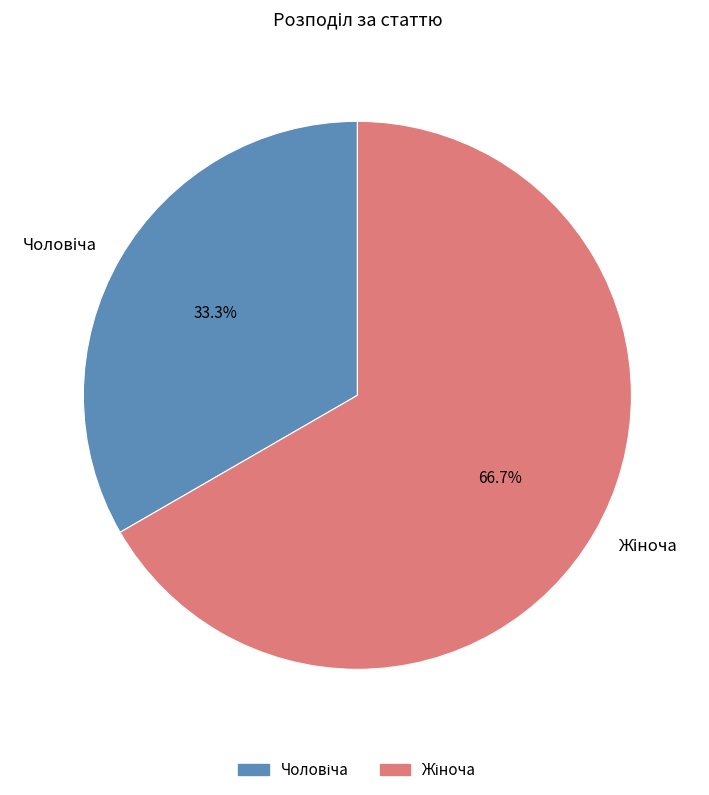

Count the number of slices in the pie.

2